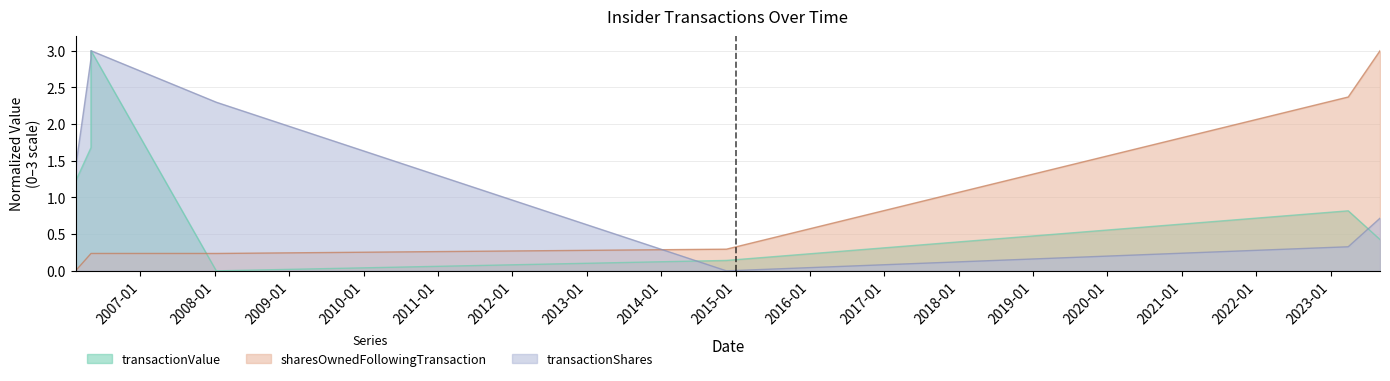

True or false: transactionShares and transactionValue intersect in this chart.

True